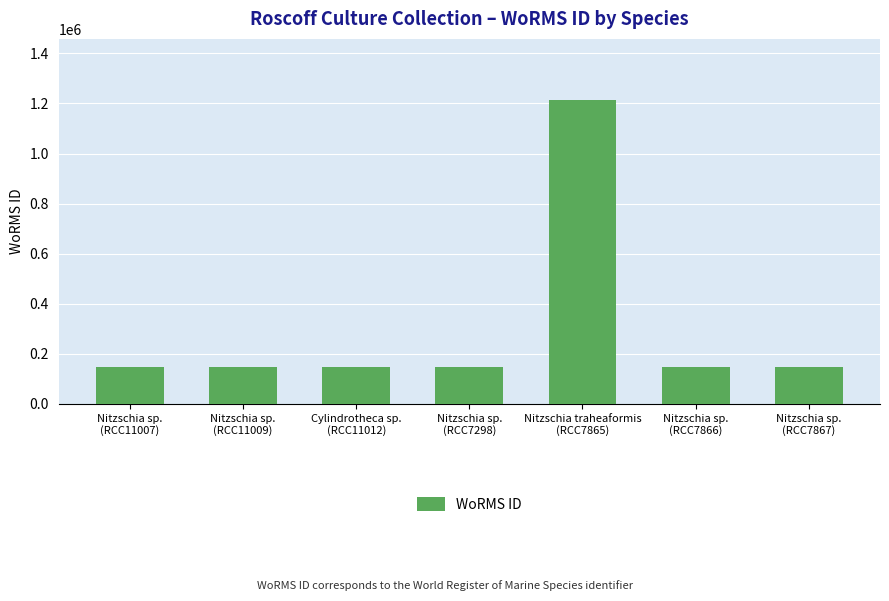

Are the bars grouped side by side (vs. stacked)?

No